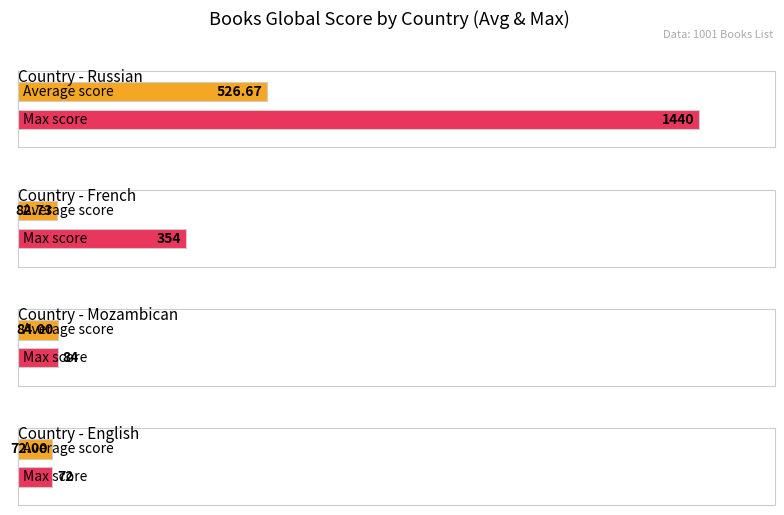

At how many categories does at least one series exceed 885?

1